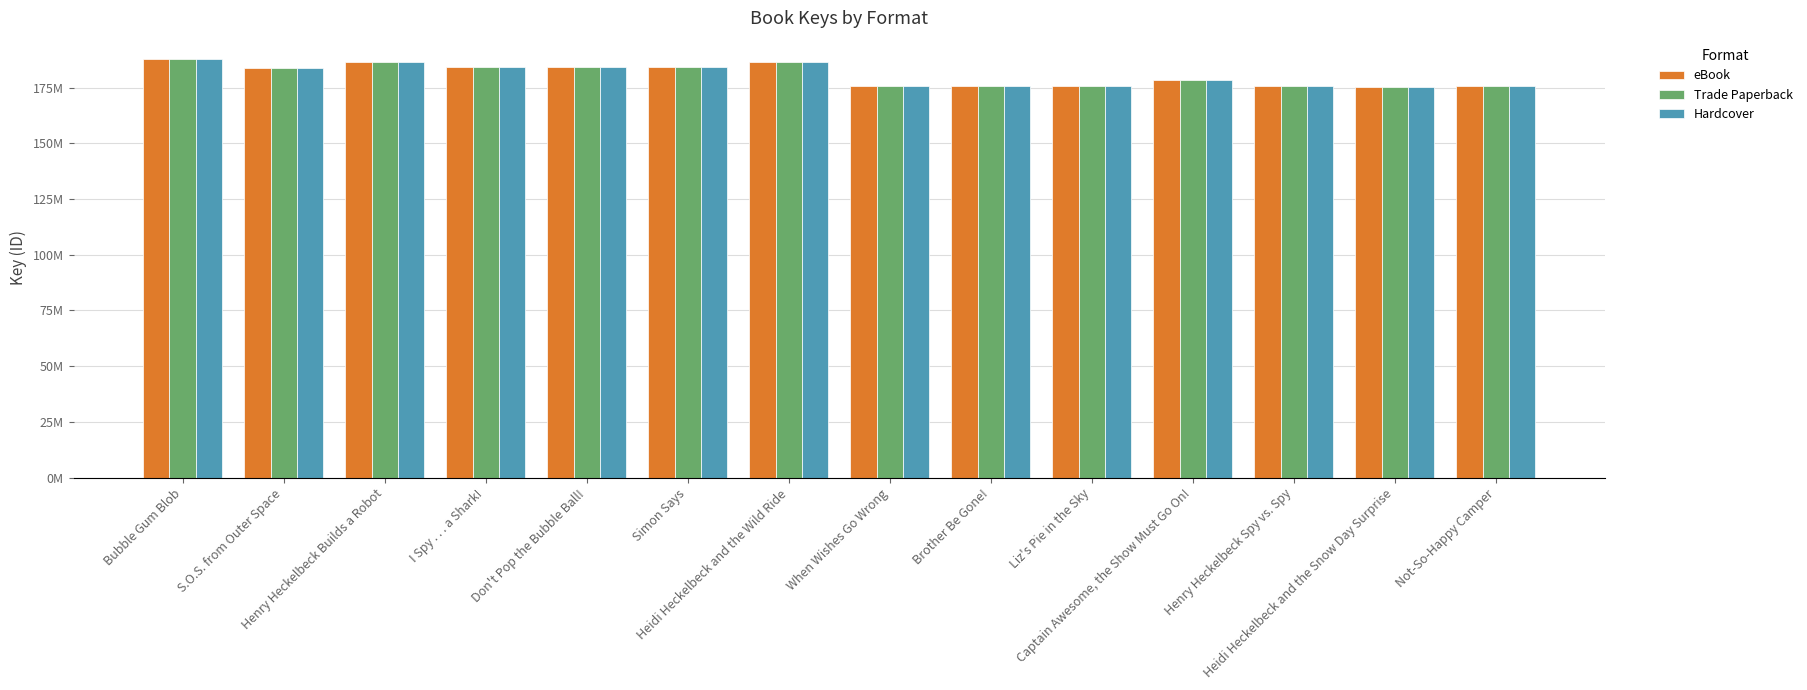

What is the sum of the Hardcover values at When Wishes Go Wrong and Henry Heckelbeck Spy vs. Spy?

351.2